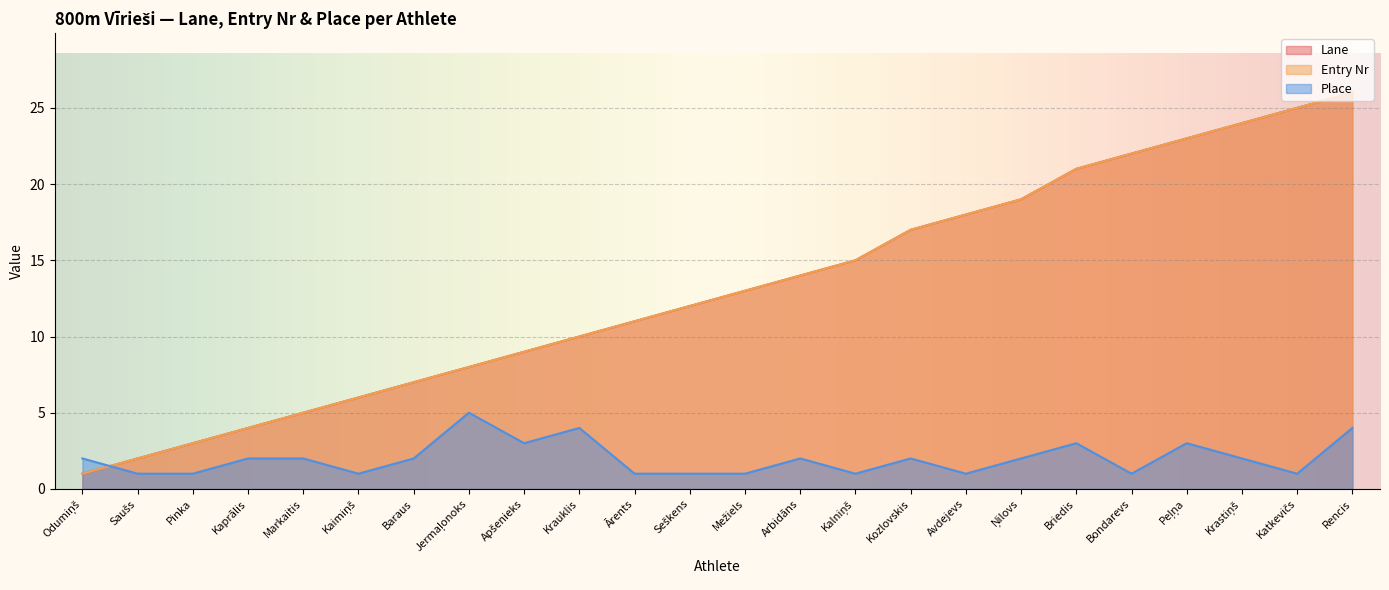

What is the sum of all Lane values?

315